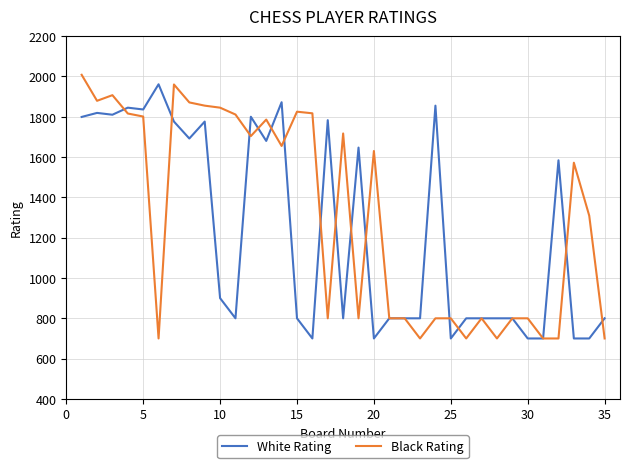

Which series has the largest total across all categories?

Black Rating